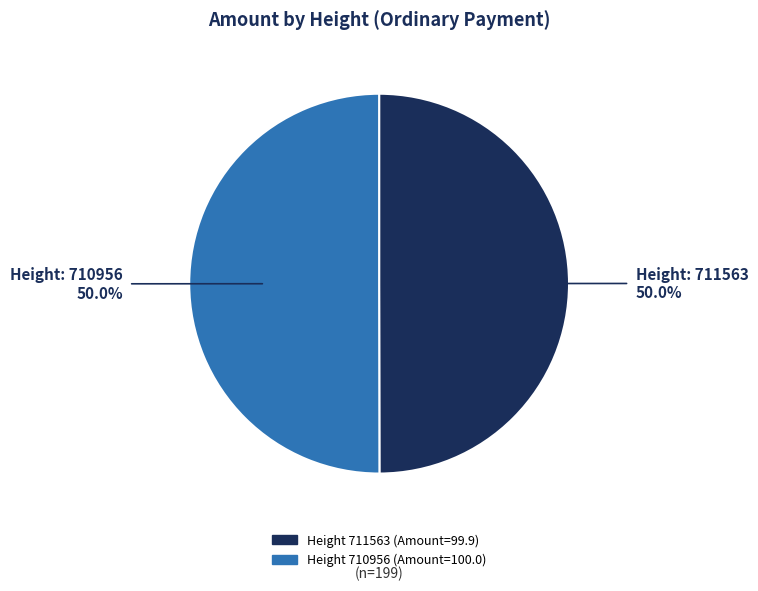

How many slices are in this pie chart?

2